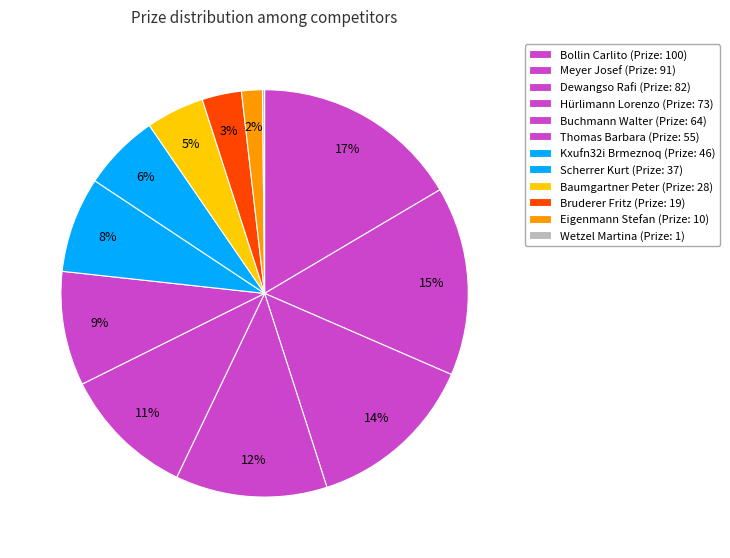

How many segments does this pie chart have?

12